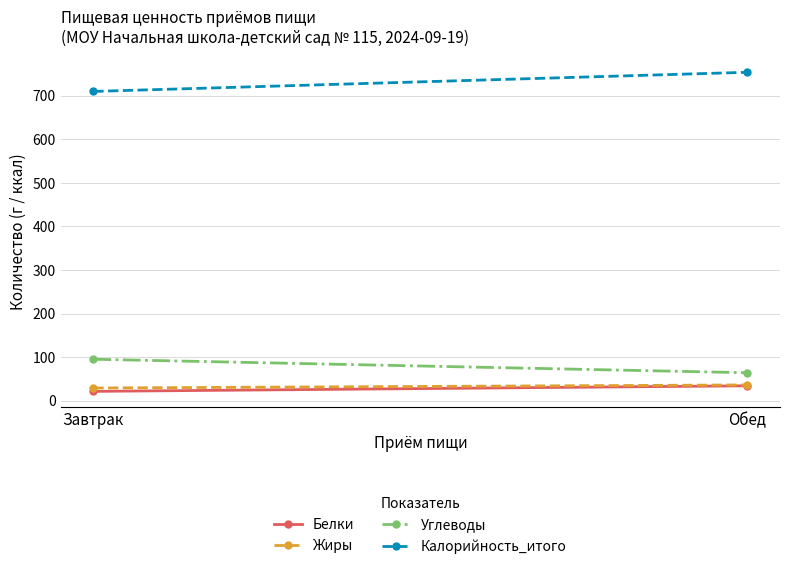

At which category is the sum across all series the highest?

Обед